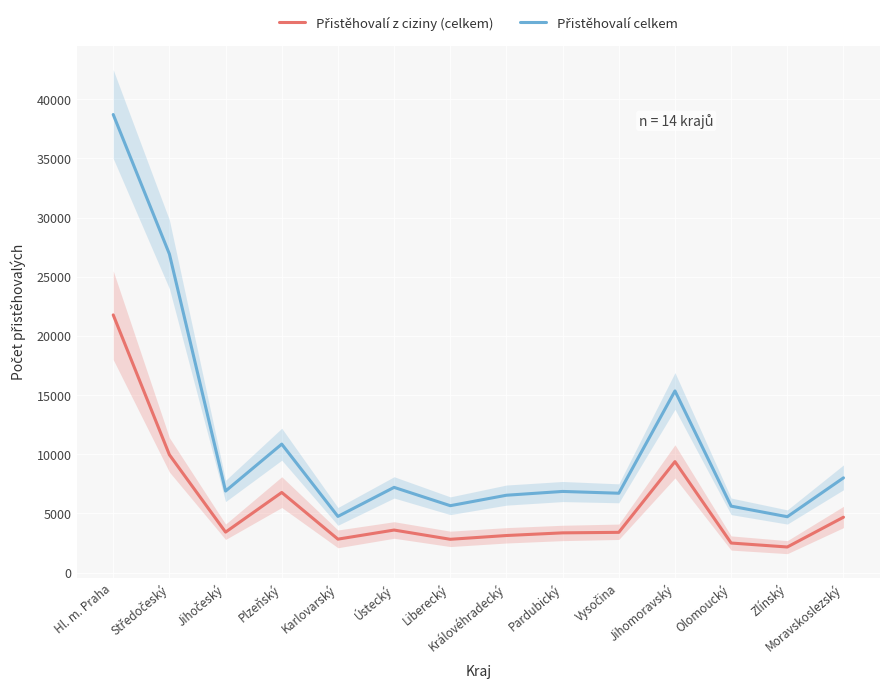

True or false: Přistěhovalí celkem has a value of 14146 at Moravskoslezský.

False